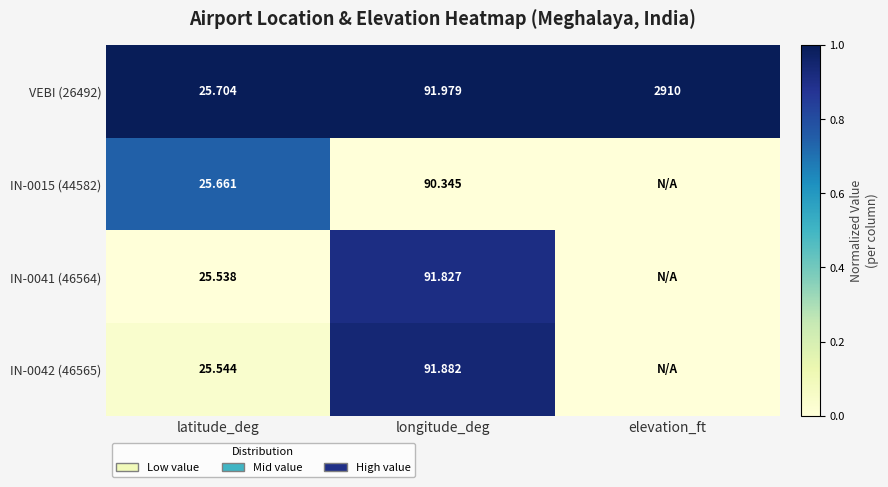

Is the value of VEBI (26492) at longitude_deg greater than the value of IN-0015 (44582) at longitude_deg?

Yes